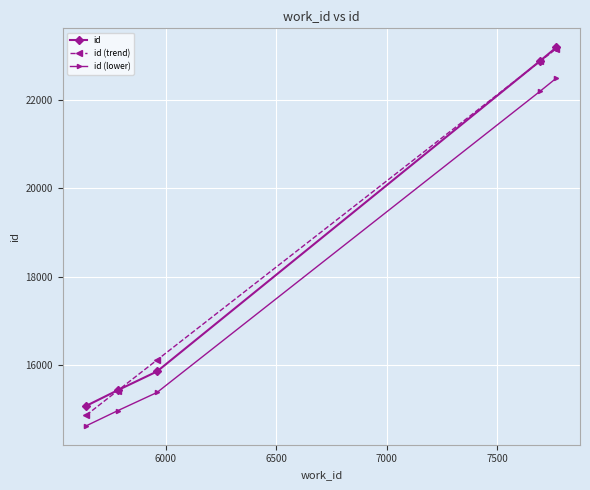

What is the value of the id (trend) point at the 3rd from the left?

16112.2